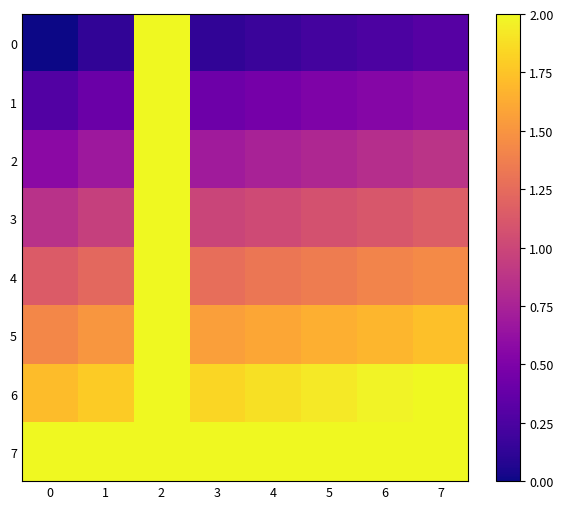

Reading left to right, list all the values displayed in this chart.

0: 0=0.0	1=0.1	2=2.0	3=0.1	4=0.2	5=0.2	6=0.3	7=0.3
1: 0=0.3	1=0.4	2=2.0	3=0.4	4=0.5	5=0.5	6=0.5	7=0.6
2: 0=0.6	1=0.7	2=2.0	3=0.7	4=0.7	5=0.8	6=0.8	7=0.9
3: 0=0.9	1=1.0	2=2.0	3=1.0	4=1.0	5=1.1	6=1.1	7=1.2
4: 0=1.1	1=1.2	2=2.0	3=1.3	4=1.3	5=1.4	6=1.4	7=1.4
5: 0=1.4	1=1.5	2=2.0	3=1.6	4=1.6	5=1.6	6=1.7	7=1.7
6: 0=1.7	1=1.8	2=2.0	3=1.8	4=1.9	5=1.9	6=2.0	7=2.0
7: 0=2.0	1=2.0	2=2.0	3=2.0	4=2.0	5=2.0	6=2.0	7=2.0